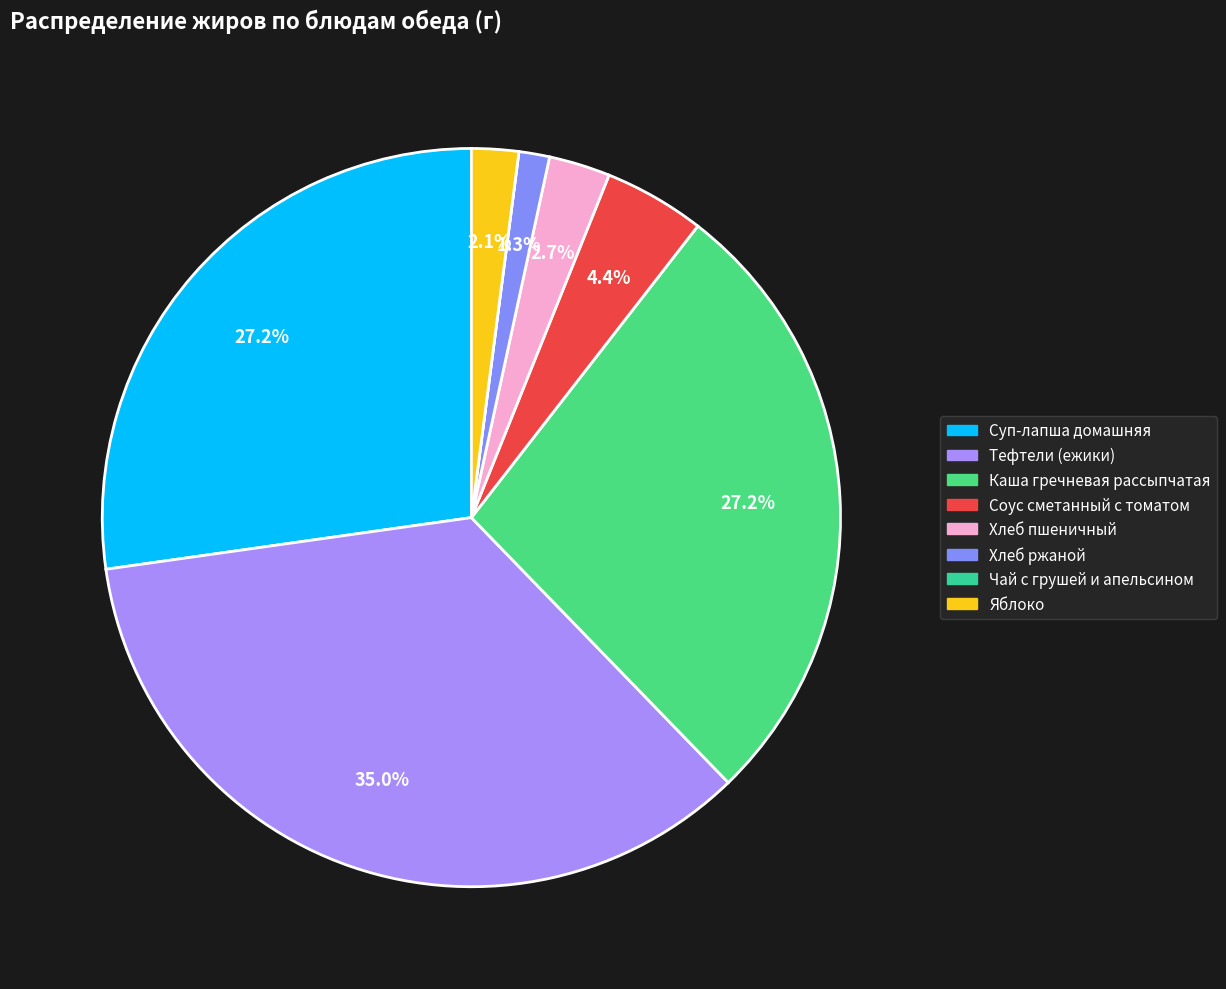

Is there a majority slice in this chart?

No